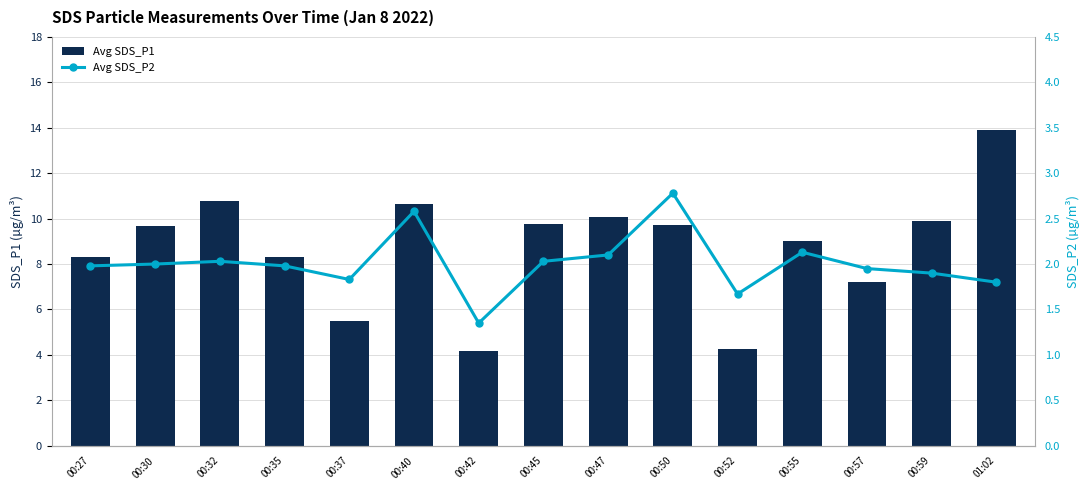

List the labels in order of Avg SDS_P1 value, smallest first.

00:42, 00:52, 00:37, 00:57, 00:27, 00:35, 00:55, 00:30, 00:50, 00:45, 00:59, 00:47, 00:40, 00:32, 01:02